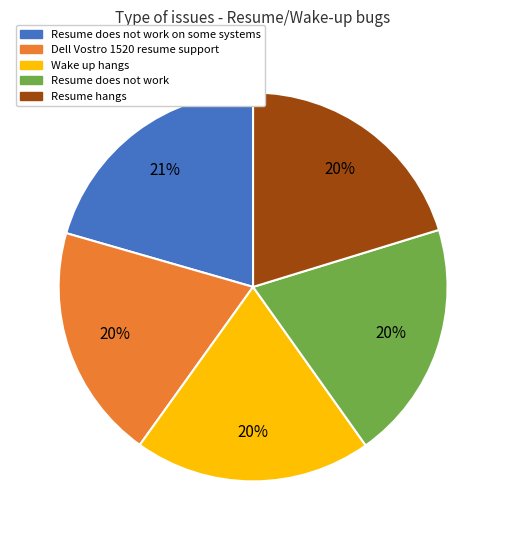

To the nearest percent, what percentage of the pie is Dell Vostro 1520 resume support?

20%